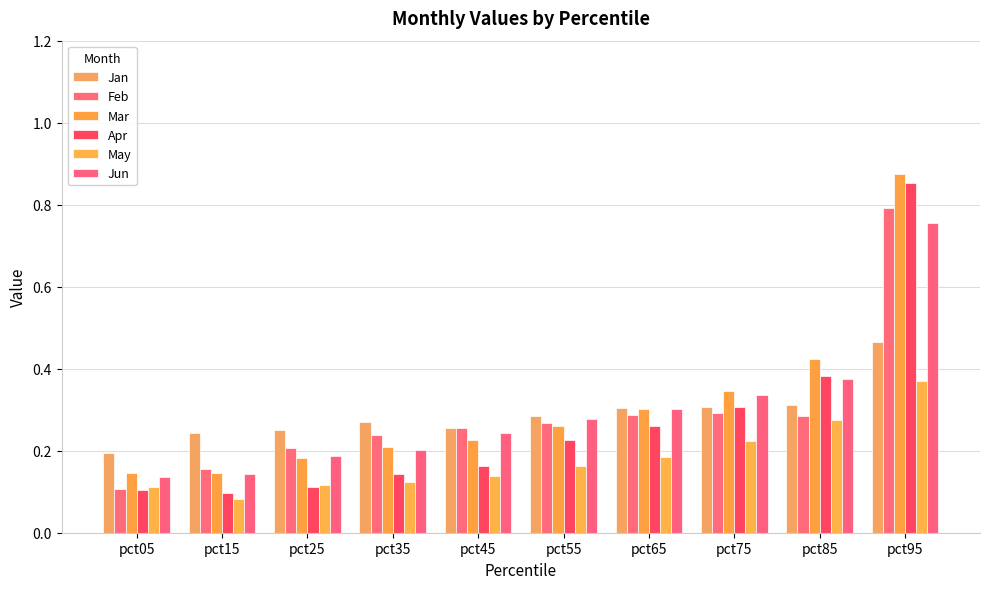

Which series has the widest spread of values?

Apr